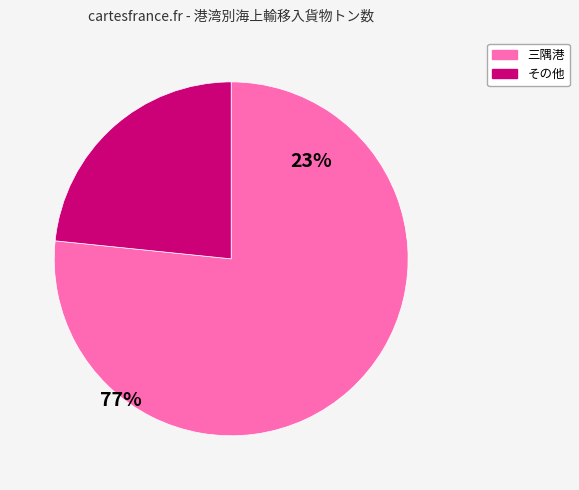

Is there any slice that represents more than half of the pie?

Yes